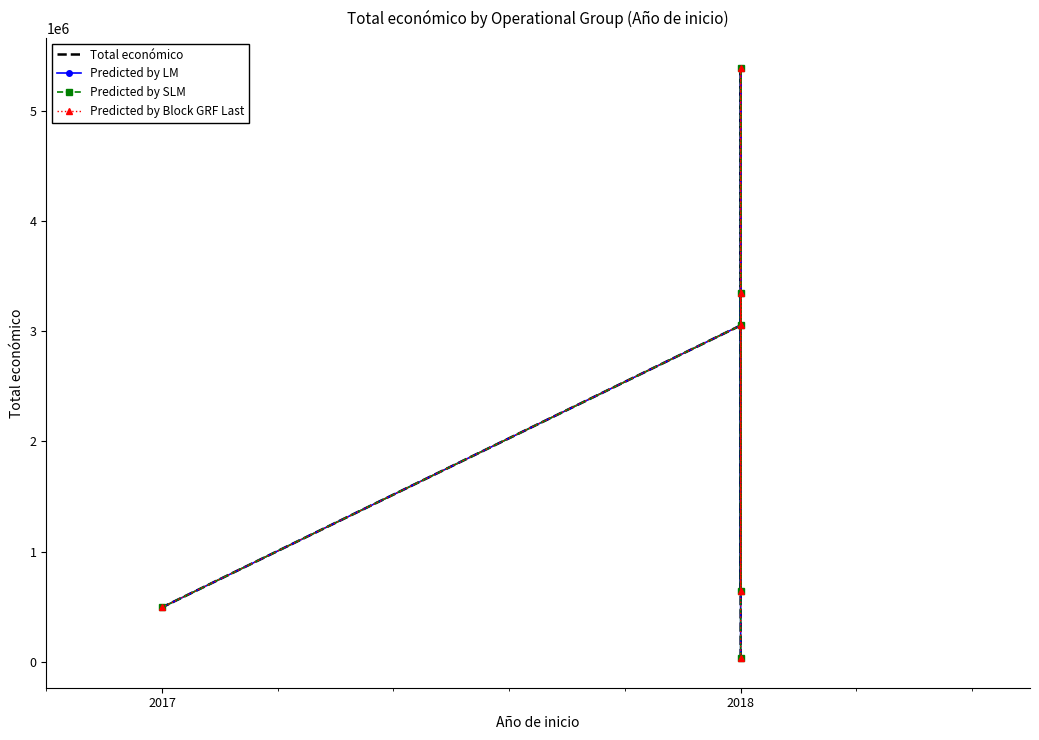

The Predicted by LM series shows 893614 at 2018. True or false?

False